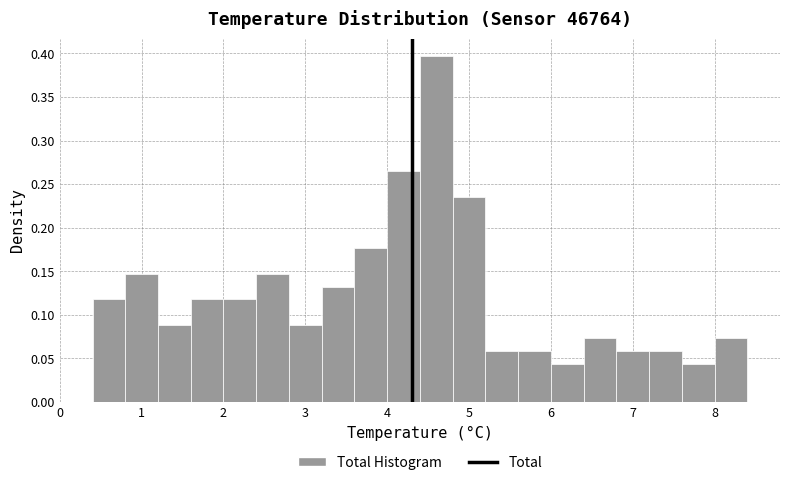

How tall is the bar that spans 6.8 to 7.2 on the x-axis? The values are not printed on the chart, so give them approximately, as read against the axis.

0.060